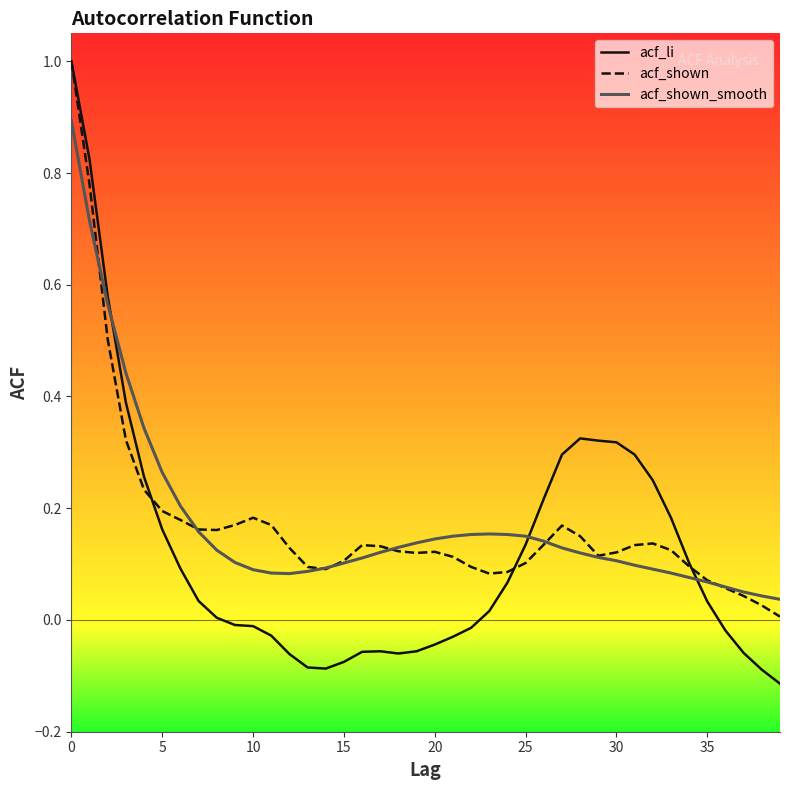

Reading right to left, extract all data points from this chart.

acf_li: -0.1	-0.1	-0.1	-0.0	0.0	0.1	0.2	0.2	0.3	0.3	0.3	0.3	0.3	0.2	0.1	0.1	0.0	-0.0	-0.0	-0.0	-0.1	-0.1	-0.1	-0.1	-0.1	-0.1	-0.1	-0.1	-0.0	-0.0	-0.0	0.0	0.0	0.1	0.2	0.3	0.4	0.6	0.8	1.0
acf_shown: 0.0	0.0	0.0	0.1	0.1	0.1	0.1	0.1	0.1	0.1	0.1	0.1	0.2	0.1	0.1	0.1	0.1	0.1	0.1	0.1	0.1	0.1	0.1	0.1	0.1	0.1	0.1	0.1	0.2	0.2	0.2	0.2	0.2	0.2	0.2	0.2	0.3	0.5	0.8	1.0
acf_shown_smooth: 0.0	0.0	0.1	0.1	0.1	0.1	0.1	0.1	0.1	0.1	0.1	0.1	0.1	0.1	0.1	0.2	0.2	0.2	0.1	0.1	0.1	0.1	0.1	0.1	0.1	0.1	0.1	0.1	0.1	0.1	0.1	0.1	0.2	0.2	0.3	0.3	0.4	0.6	0.7	0.9